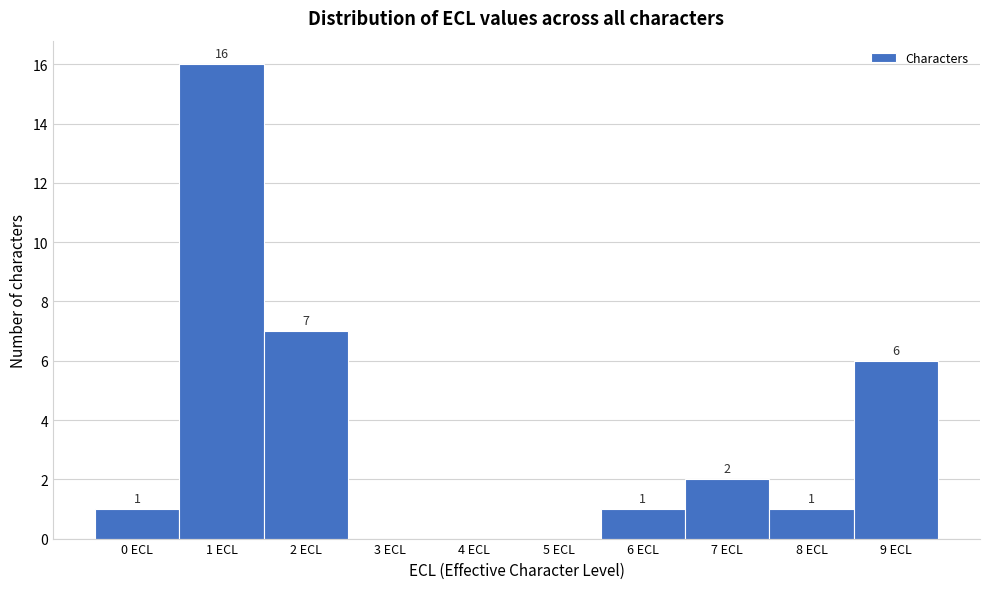

Over which range of the x-axis is the bar tallest?

0.5 to 1.5